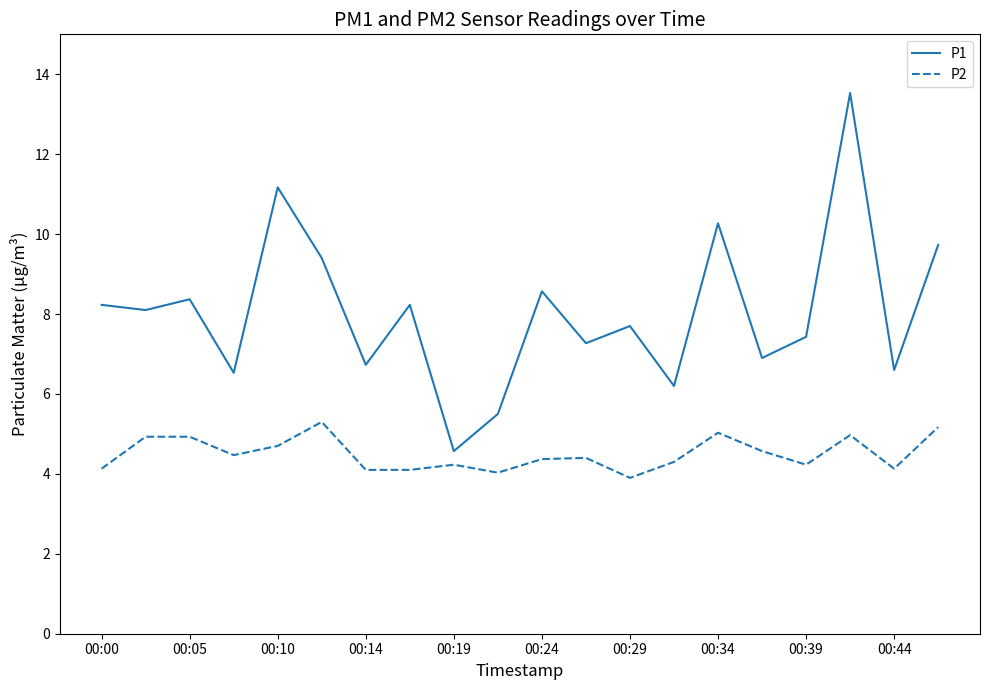

What is the difference between the maximum and minimum values in the P2 series?

1.4